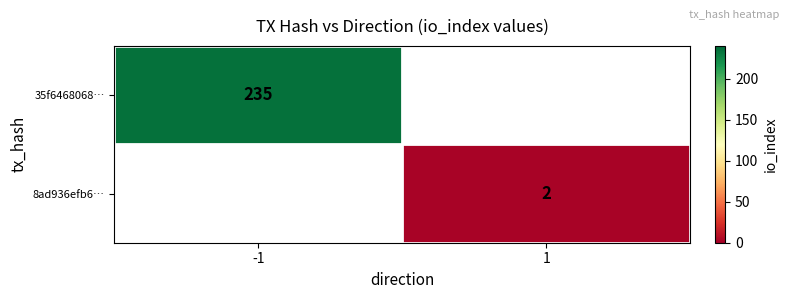

Is it true that 35f6468068… equals 310 at -1?

False